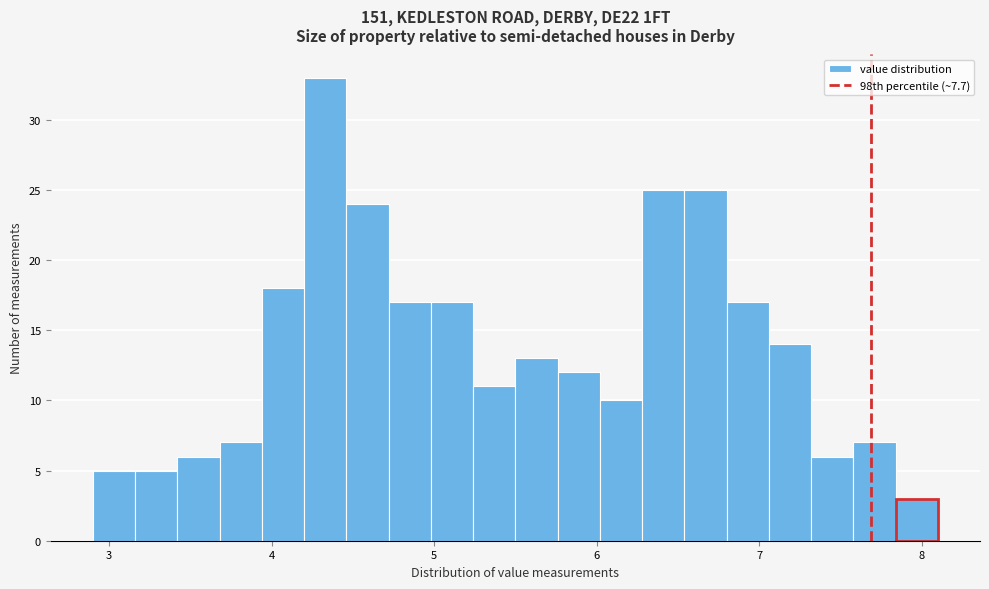

Around what value on the x-axis is the tallest bar? Give the approximate position of its centre, as read against the axis.

4.3